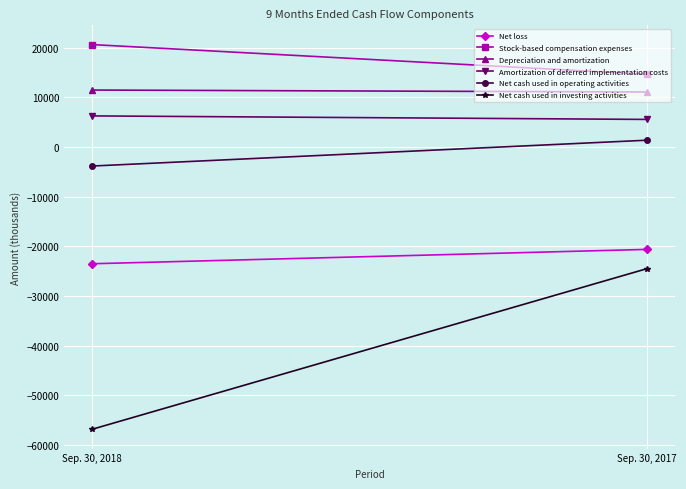

Between Sep. 30, 2018 and Sep. 30, 2017, which series saw the biggest shift?

Net cash used in investing activities